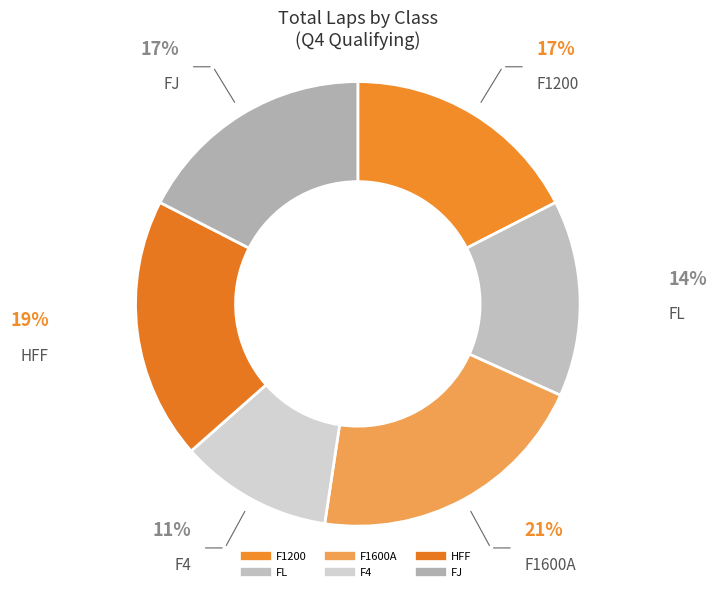

Combined, what portion of the pie is FJ and FL?

31.7%